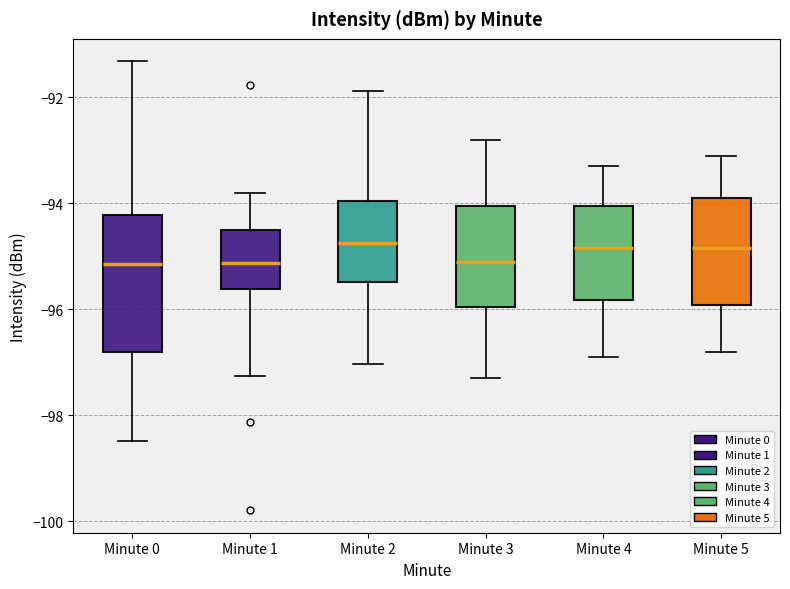

Reading left to right, read every box against the y-axis: the position of its median line, the range the box covers, and the ends of its whiskers. The values are not printed on the chart, so give them approximately, as read against the axis.

Minute 0: median -95.2, box -96.8 to -94.2, whiskers -98.4 to -91.4
Minute 1: median -95.2, box -95.6 to -94.4, whiskers -97.2 to -93.8
Minute 2: median -94.8, box -95.4 to -94.0, whiskers -97.0 to -91.8
Minute 3: median -95.0, box -96.0 to -94.0, whiskers -97.2 to -92.8
Minute 4: median -94.8, box -95.8 to -94.0, whiskers -96.8 to -93.2
Minute 5: median -94.8, box -96.0 to -93.8, whiskers -96.8 to -93.0